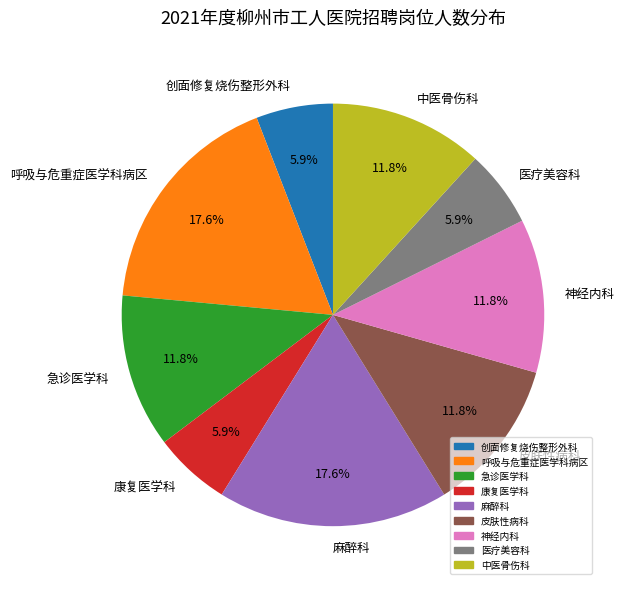

Between 皮肤性病科 and 创面修复烧伤整形外科, which is larger?

皮肤性病科